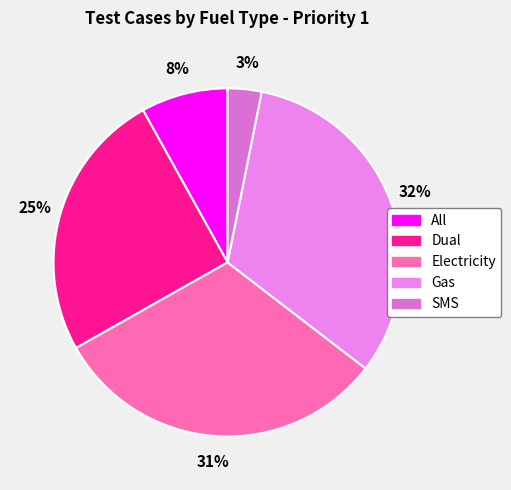

To the nearest percent, what is the average slice percentage?

20%